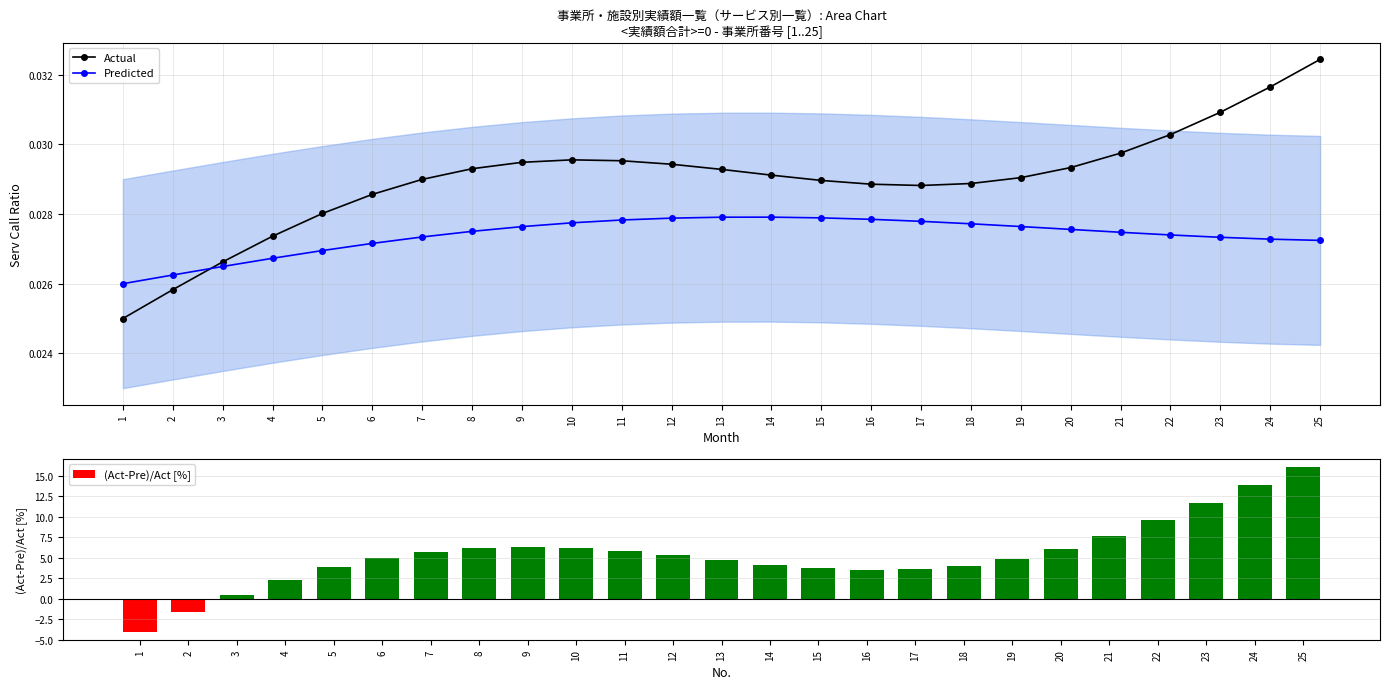

Does the chart contain stacked bars?

No